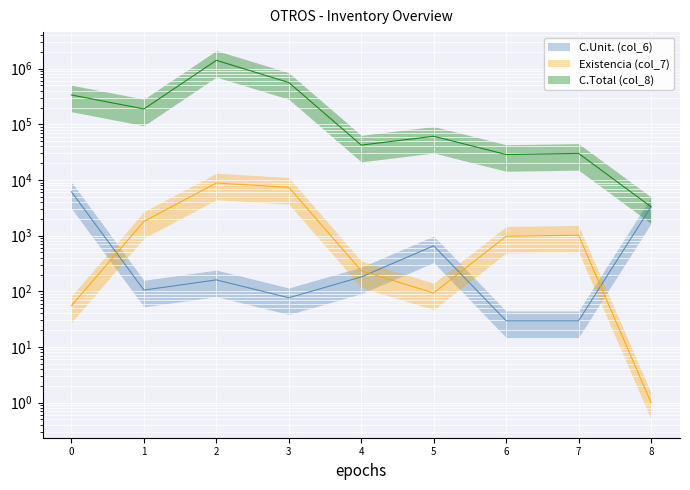

How many values in the Existencia (col_7) series exceed 973?

4